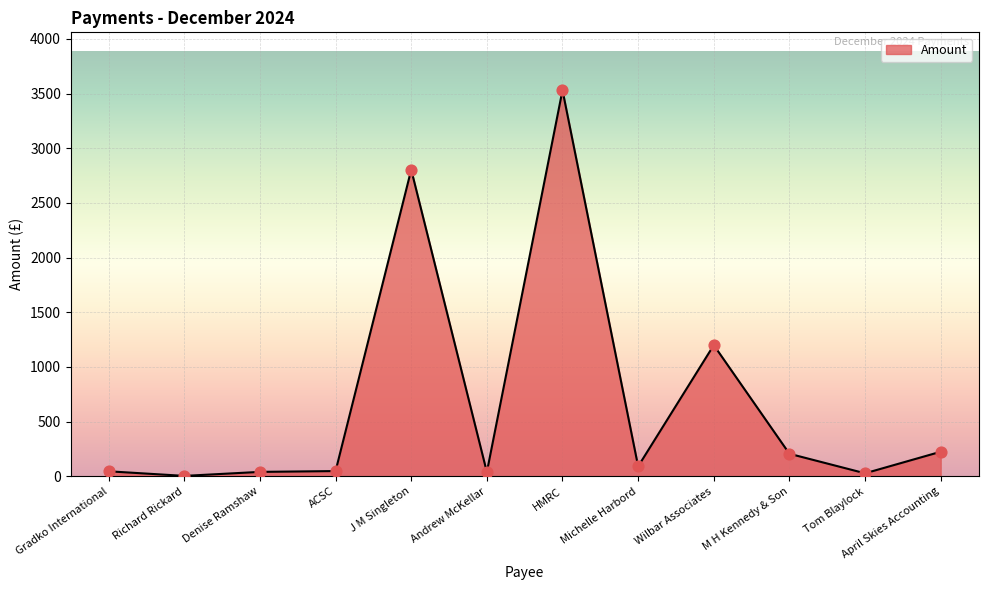

What is the change in value from J M Singleton to April Skies Accounting?

-2578.7